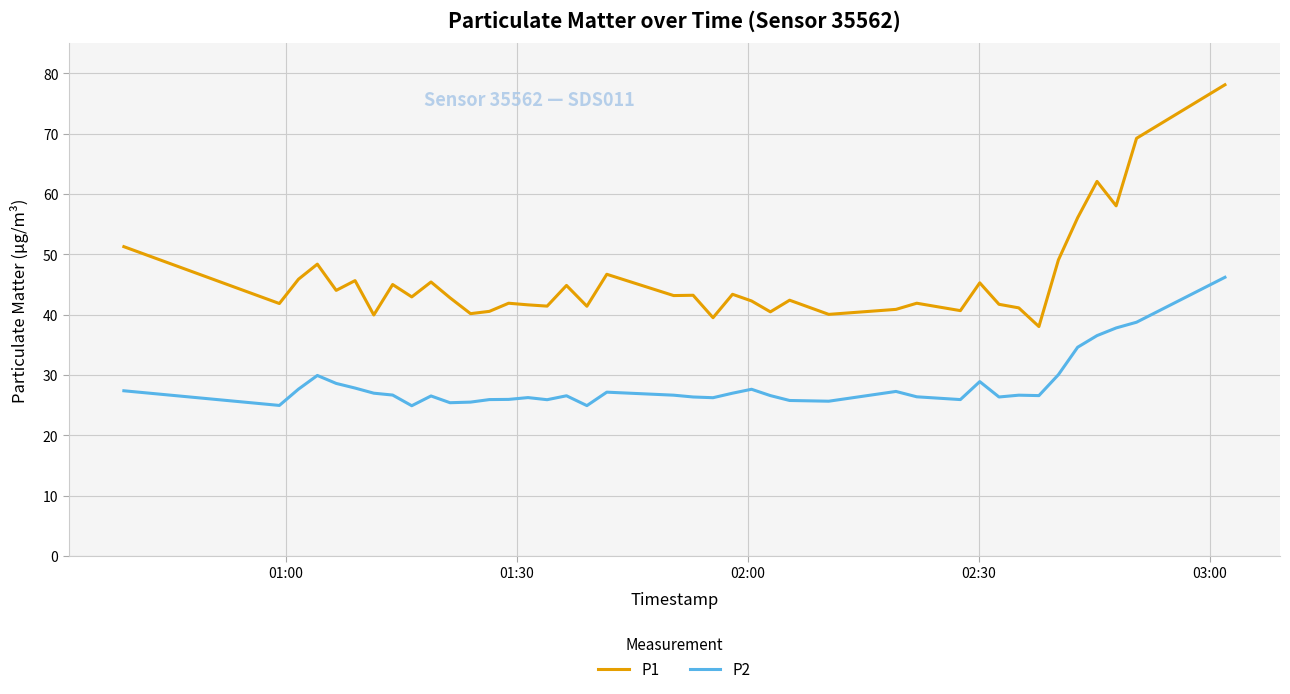

True or false: P1 and P2 intersect in this chart.

False